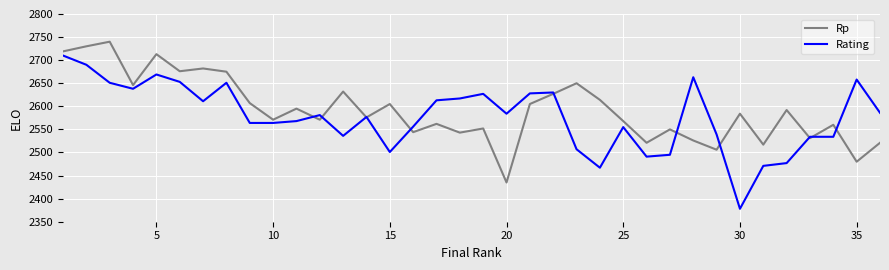

Which series has the widest spread of values?

Rating